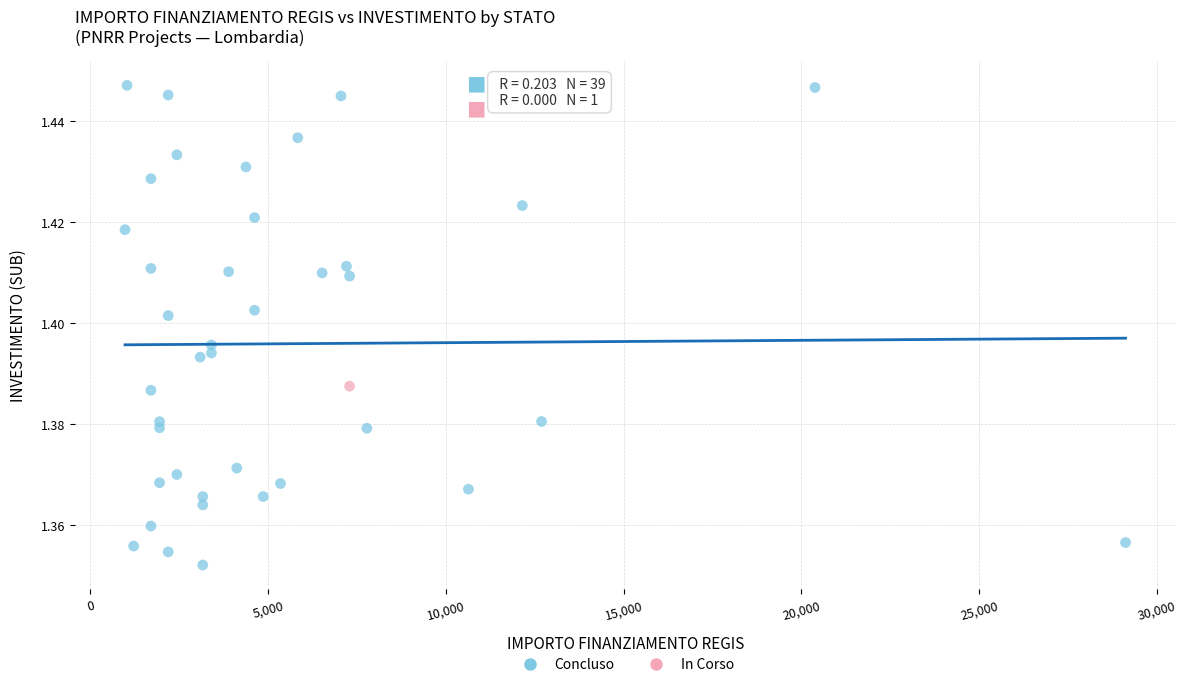

What are all the series names shown in the legend?

Concluso, In Corso